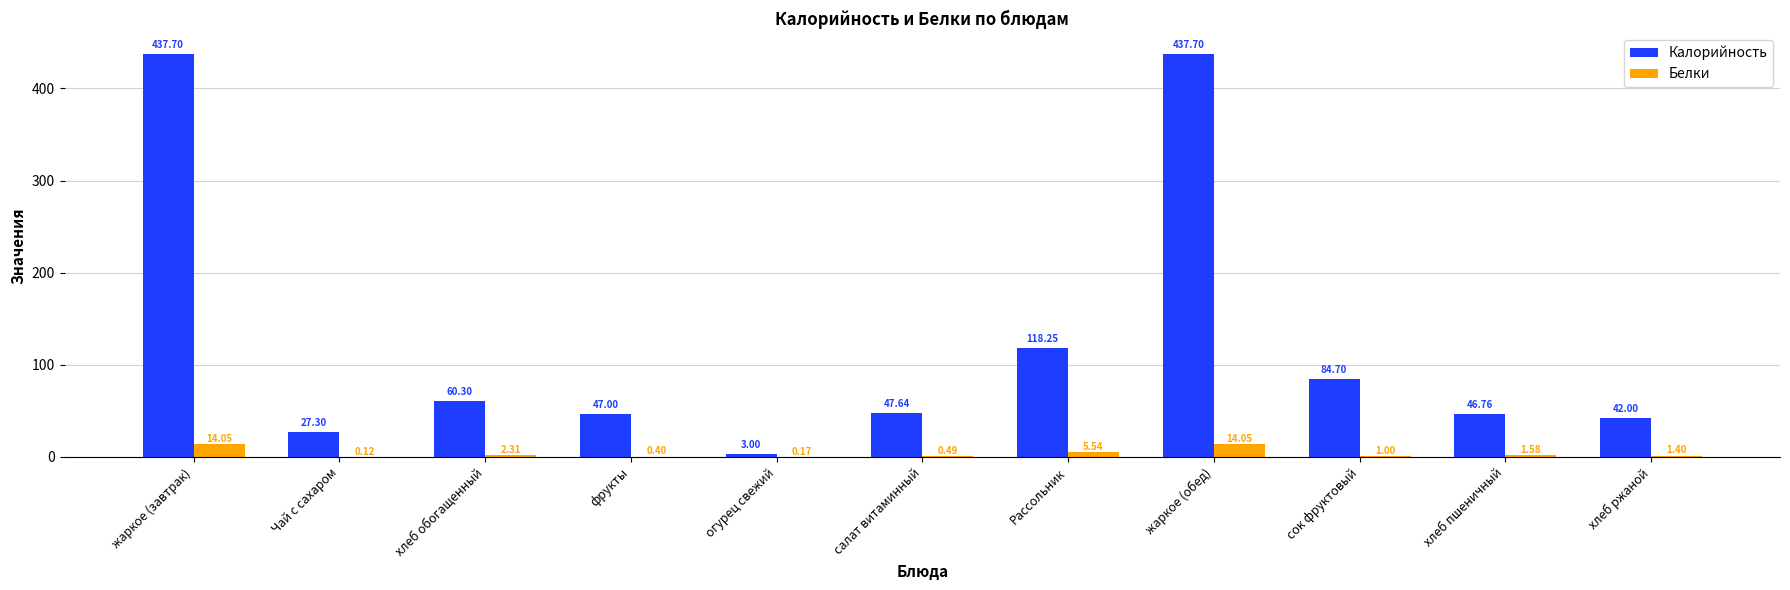

Where does the Калорийность series first go above 47?

жаркое (завтрак)